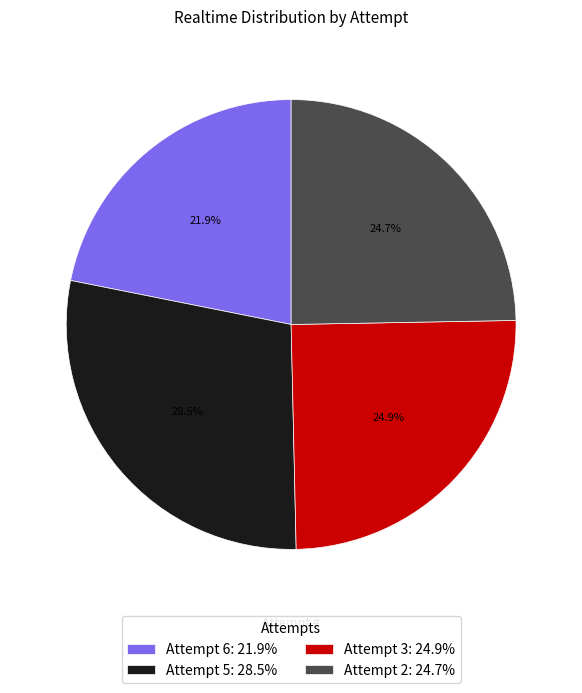

To the nearest percent, what is the difference between the Attempt 5 and Attempt 6 slice percentages?

7%